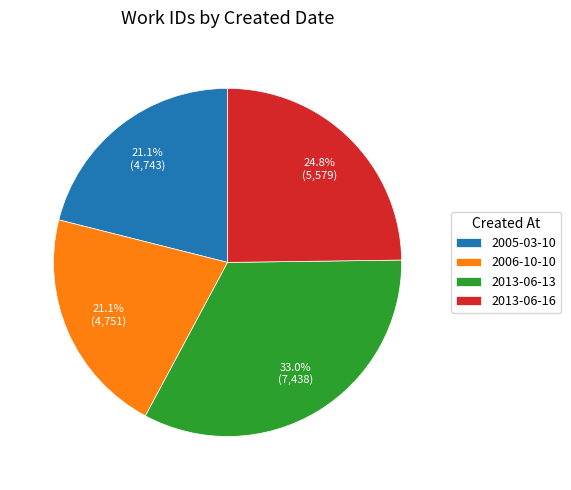

Is there a majority slice in this chart?

No